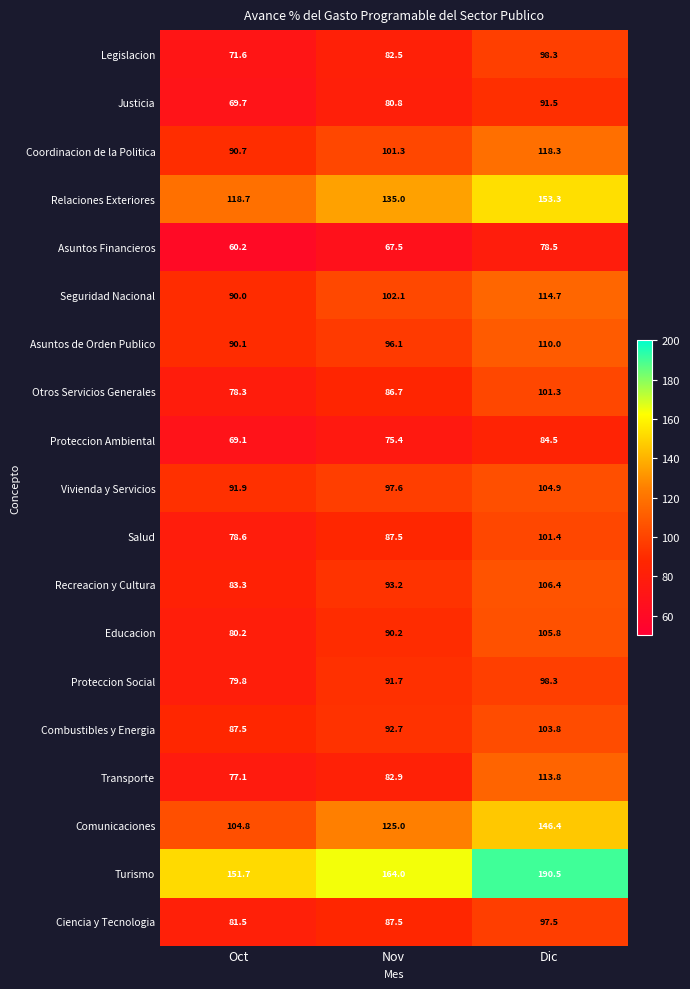

What is the sum of the Coordinacion de la Politica values at Nov and Dic?

219.6